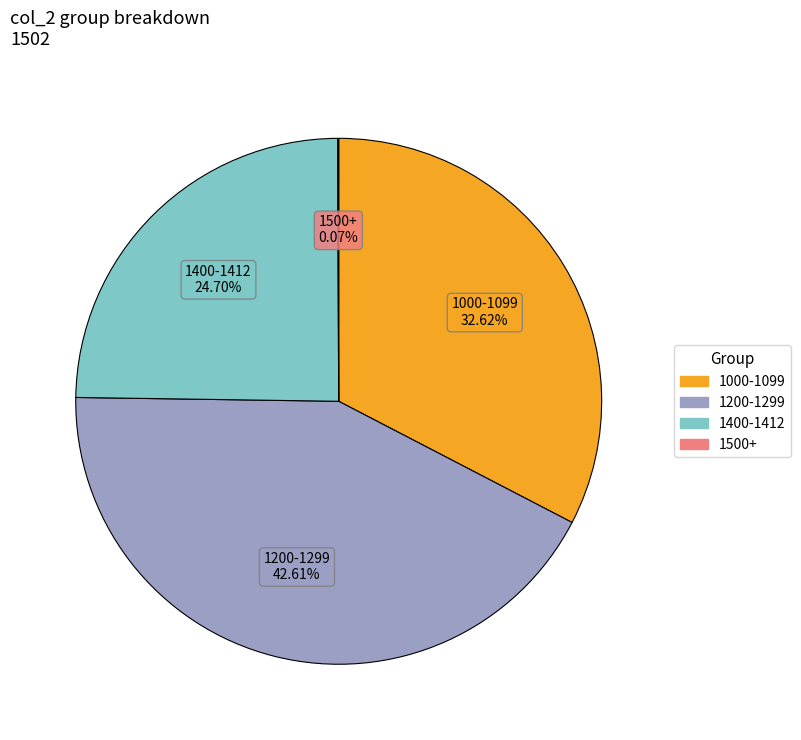

Which slice is the largest?

1200-1299